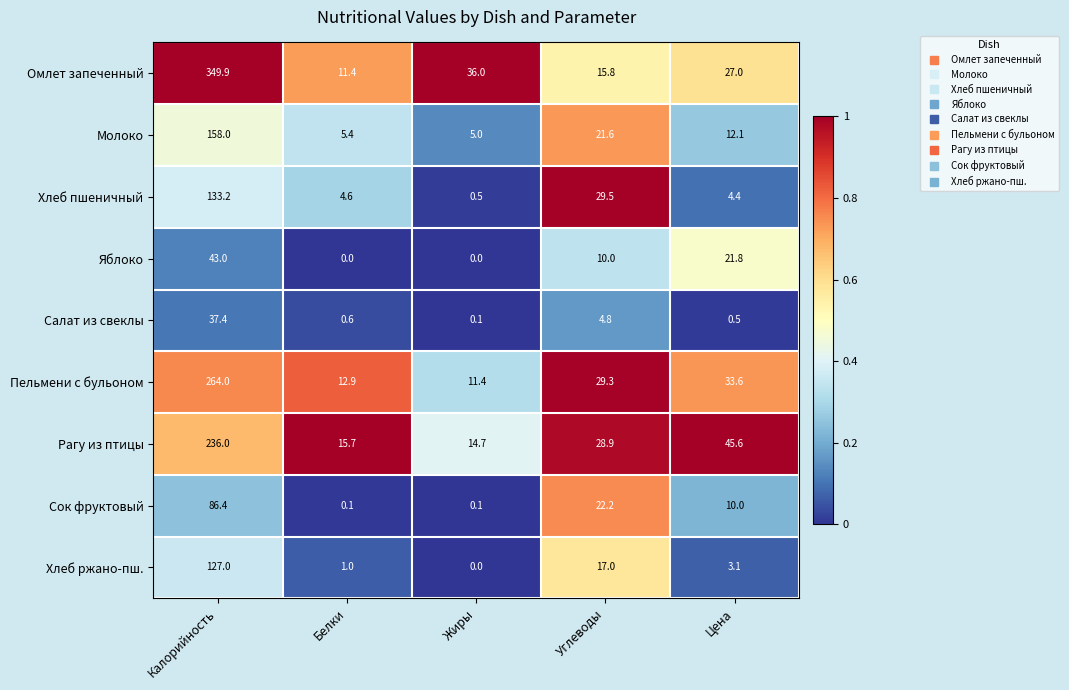

The Хлеб пшеничный series shows 0.5 at Жиры. True or false?

True